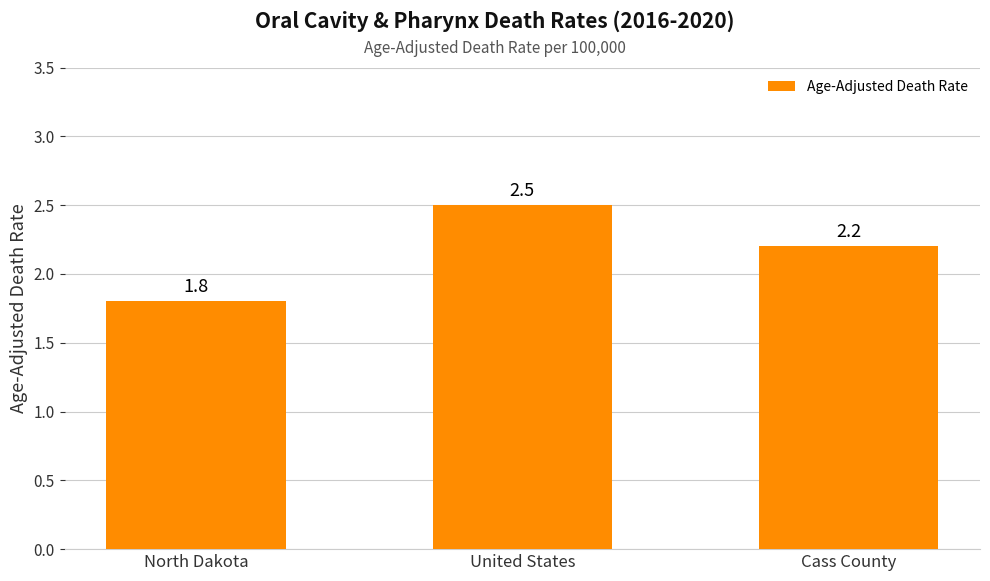

What is the greatest value displayed?

2.5